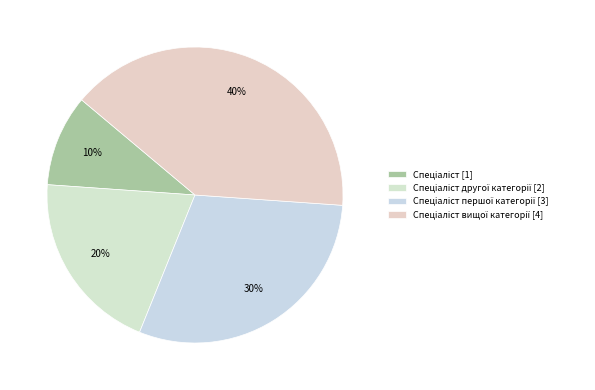

Count the number of slices in the pie.

4